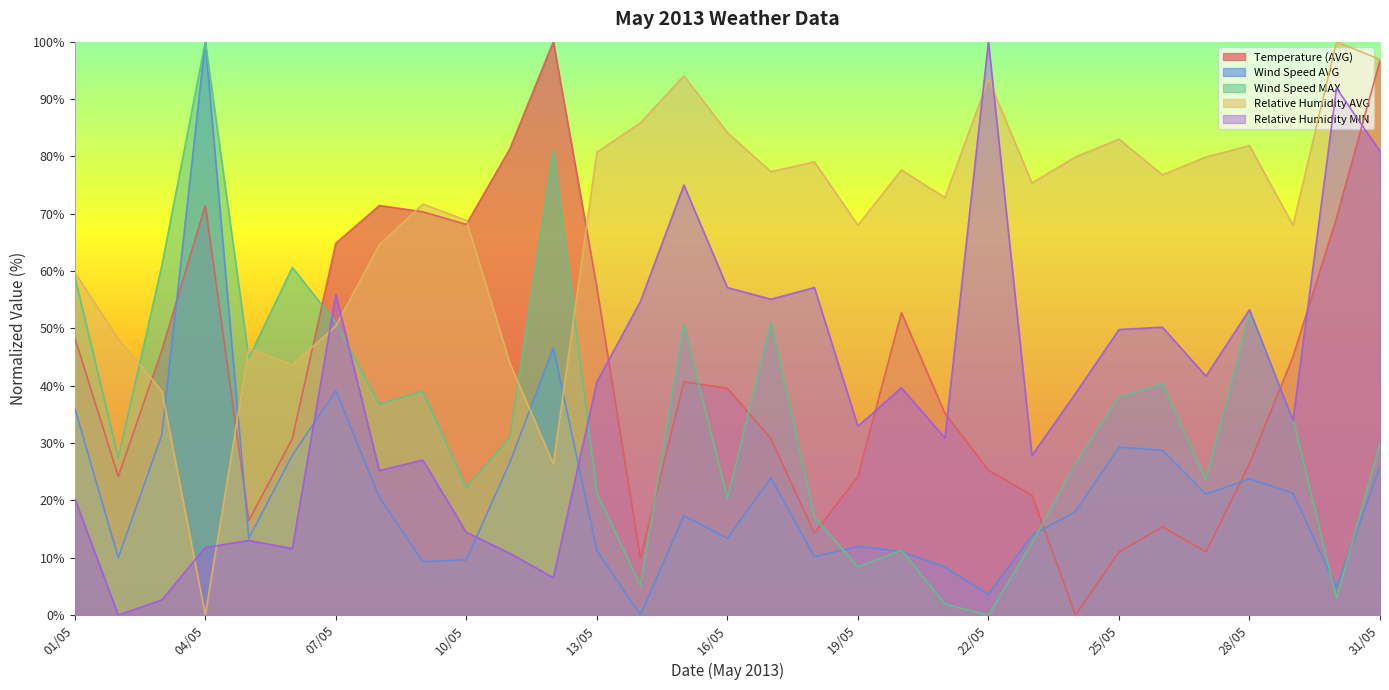

True or false: Relative Humidity MIN and Wind Speed MAX intersect in this chart.

True